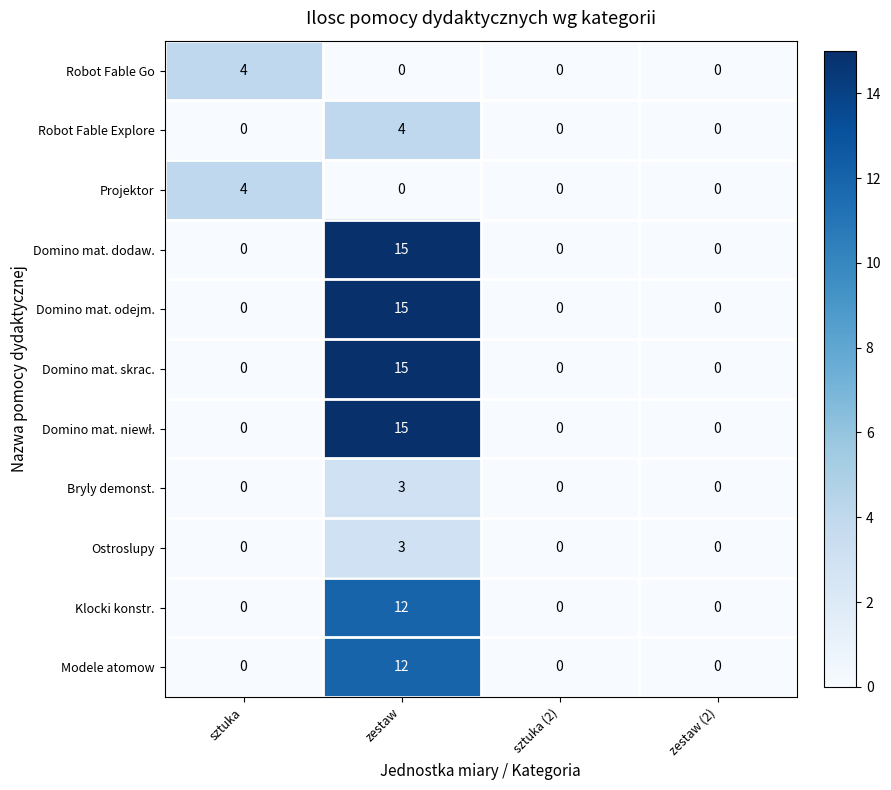

What is the difference between the highest and lowest values at sztuka?

4